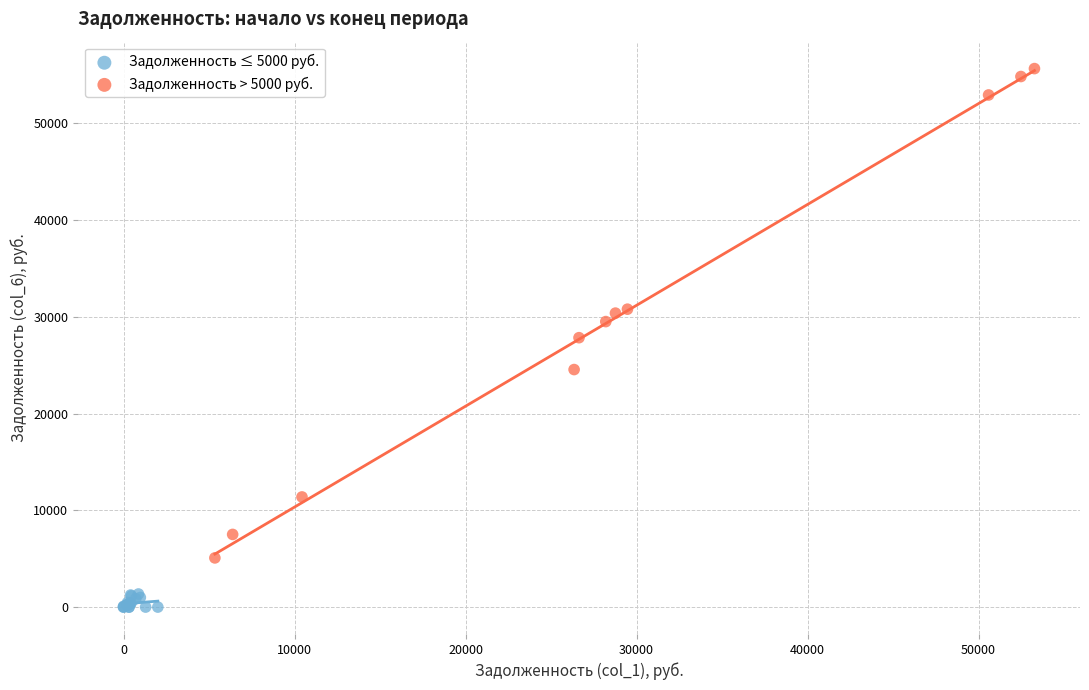

Which series reaches the minimum Y coordinate?

Задолженность ≤ 5000 руб.